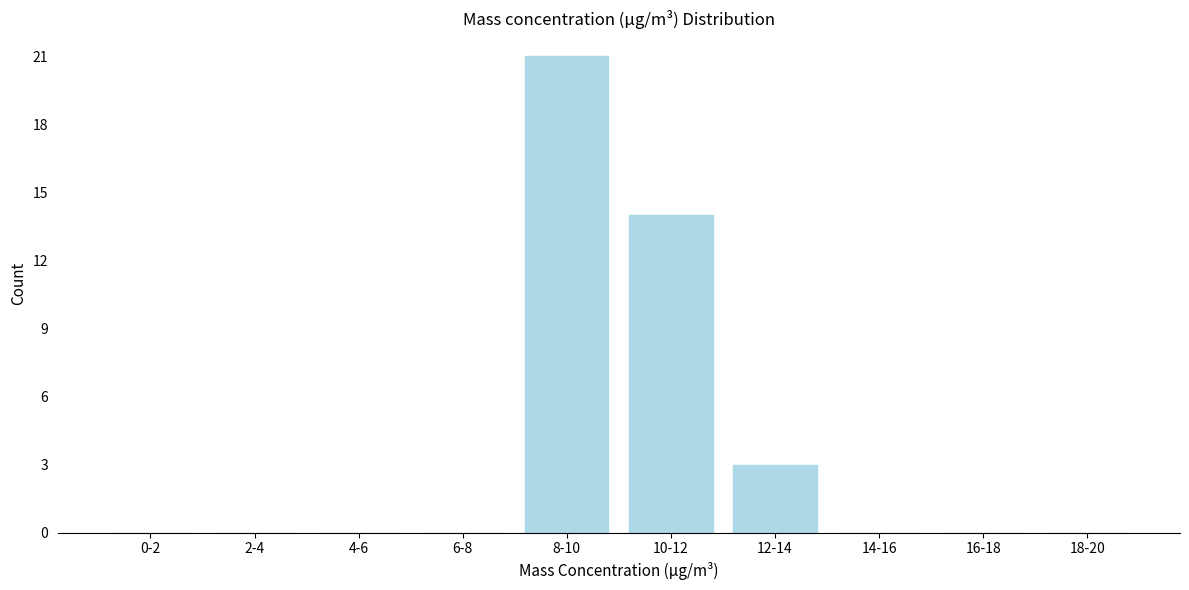

Reading right to left, what are all the values shown in this chart?

18-20=0	16-18=0	14-16=0	12-14=3	10-12=14	8-10=21	6-8=0	4-6=0	2-4=0	0-2=0